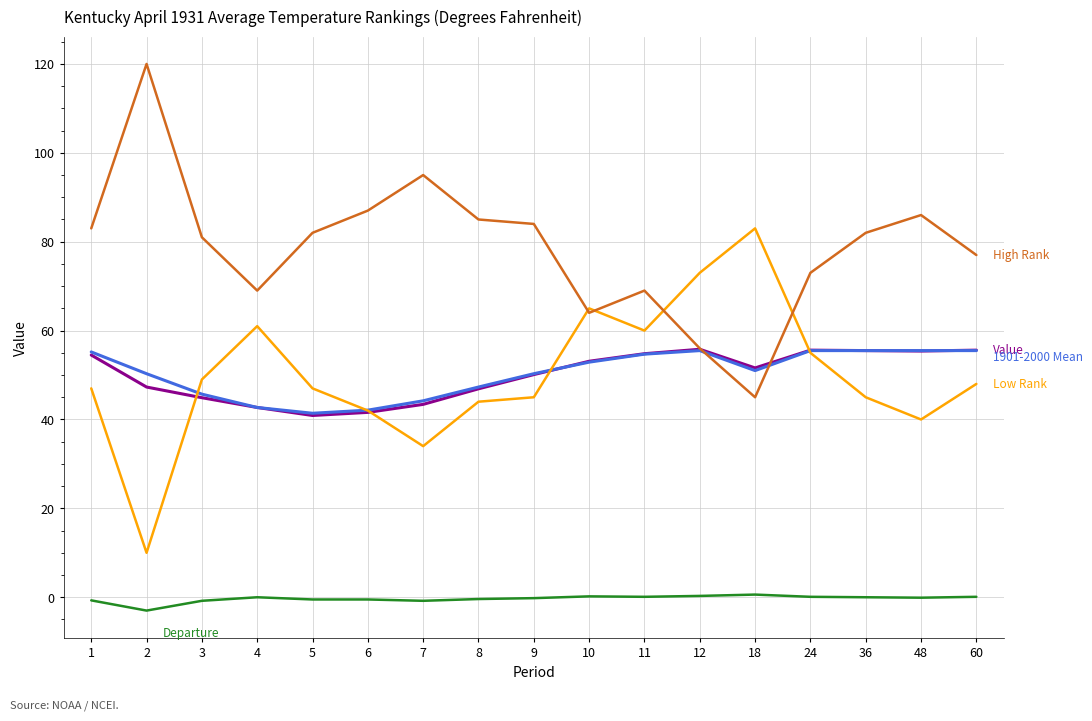

What is the minimum value shown in the chart?

-3.0